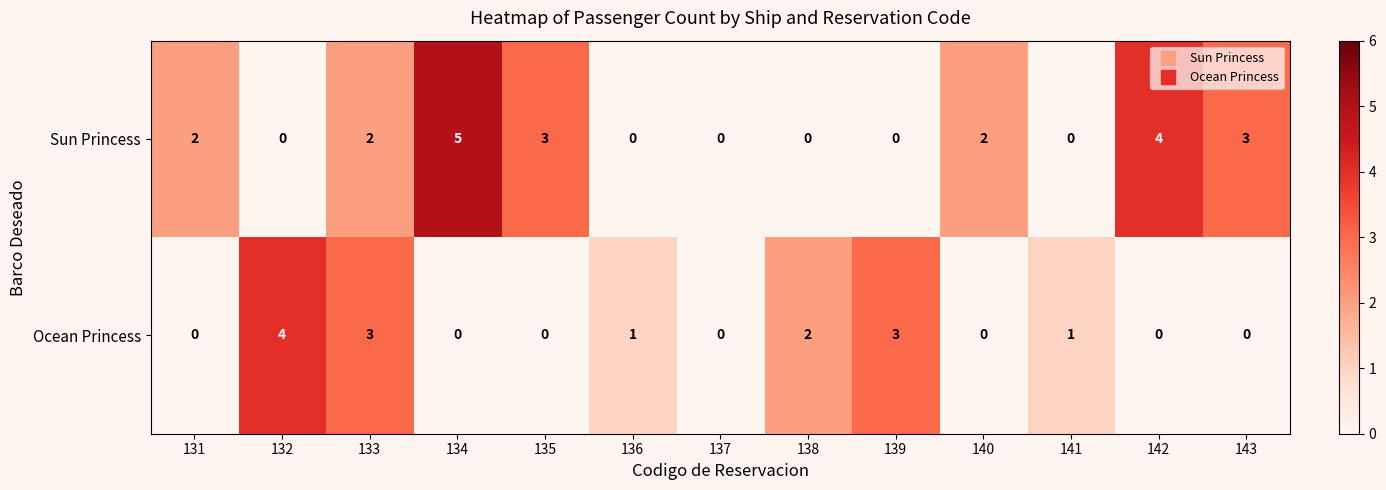

At which label is Ocean Princess closest to 2?

138